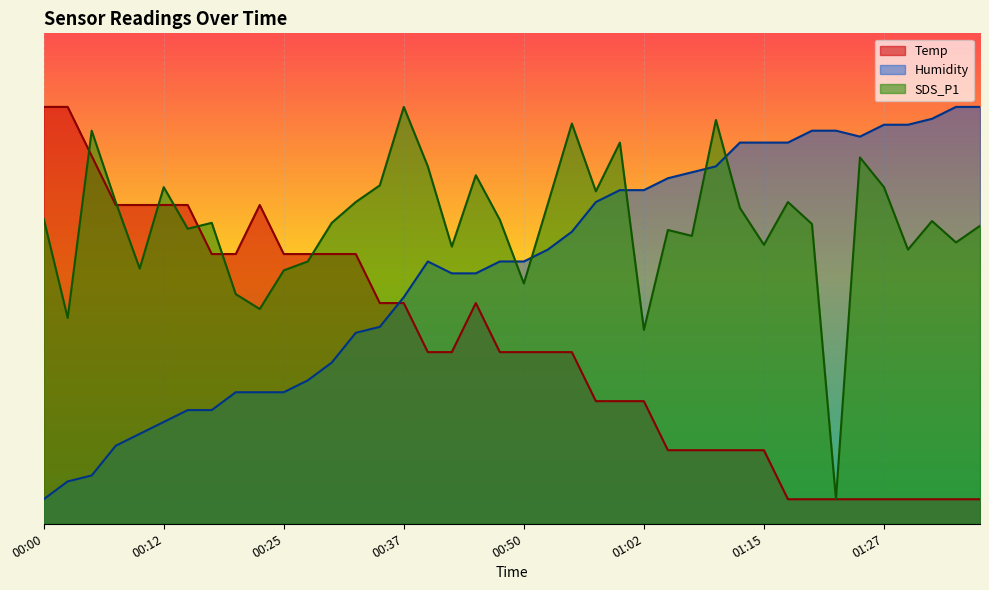

What is the total value across all series at 01:10?

170.2